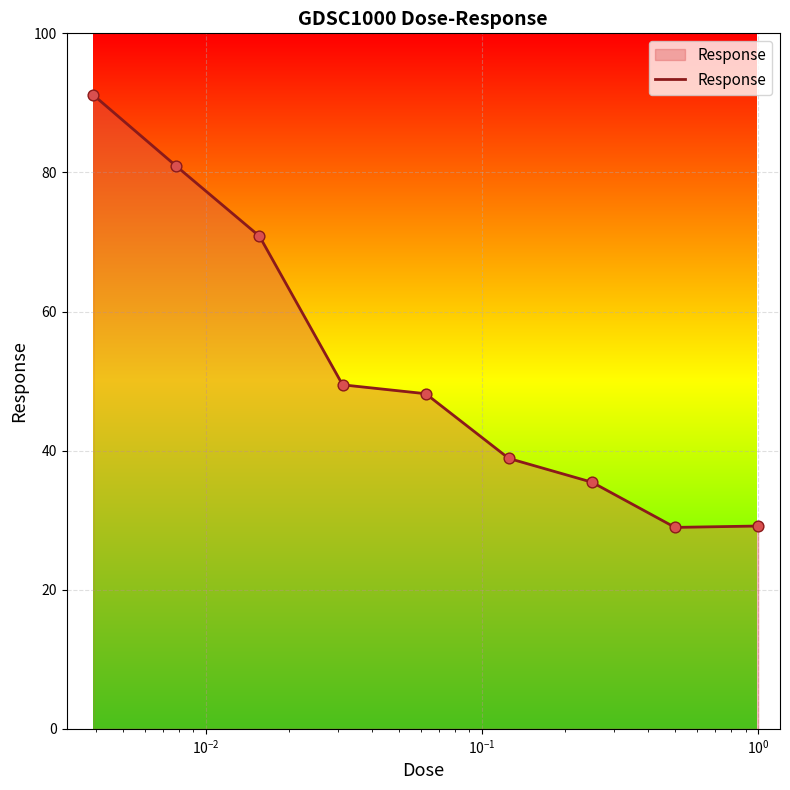

What is the greatest value displayed?

91.1